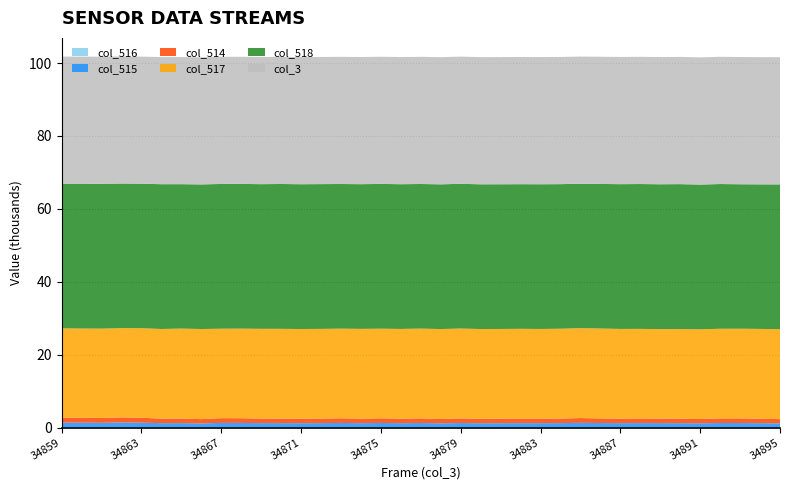

Reading left to right, transcribe all the data shown in this chart.

col_517: 24491	24458	24497	24490	24556	24594	24692	24710	24533	24578	24624	24628	24605	24607	24583	24628	24578	24612	24638	24647	24657	24613	24615	24641	24609	24638	24658	24661	24607	24591	24549	24571	24574	24588	24604	24615	24675
col_518: 39674	39719	39711	39642	39622	39713	39608	39660	39705	39684	39679	39729	39710	39709	39670	39684	39708	39698	39656	39696	39692	39698	39684	39668	39689	39655	39605	39649	39709	39729	39731	39754	39698	39696	39621	39651	39694
col_514: 1370	1358	1327	1403	1357	1228	1235	1165	1297	1288	1236	1232	1220	1236	1282	1228	1278	1225	1263	1192	1261	1212	1223	1228	1225	1242	1310	1261	1228	1245	1233	1228	1192	1263	1261	1226	1166
col_3: 34859	34860	34861	34862	34863	34864	34865	34866	34867	34868	34869	34870	34871	34872	34873	34874	34875	34876	34877	34878	34879	34880	34881	34882	34883	34884	34885	34886	34887	34888	34889	34890	34891	34892	34893	34894	34895
col_515: 1370	1358	1327	1402	1357	1228	1235	1165	1297	1287	1236	1232	1219	1235	1281	1228	1278	1224	1263	1191	1261	1212	1223	1228	1225	1241	1310	1261	1228	1244	1233	1228	1191	1262	1261	1226	1165
col_516: 0	0	0	1	0	0	0	0	0	1	0	0	1	1	1	0	0	1	0	1	0	0	0	0	0	1	0	0	1	1	0	0	1	1	0	0	1